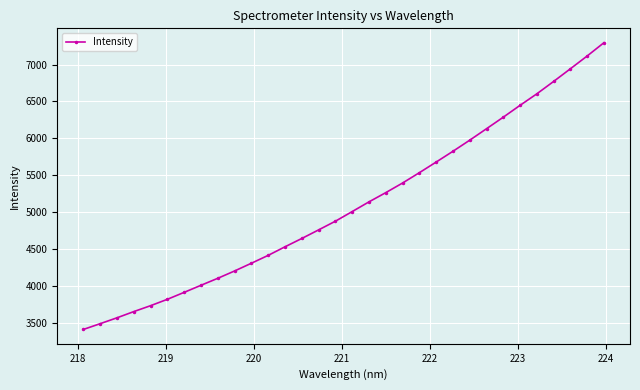

What is the greatest value displayed?

7295.6